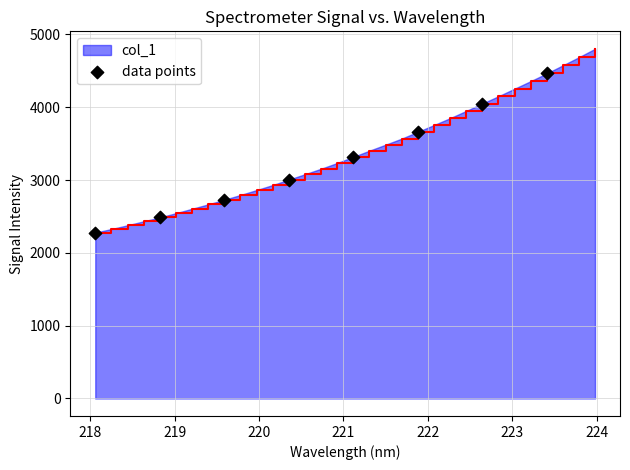

What is the greatest value displayed?

4802.6